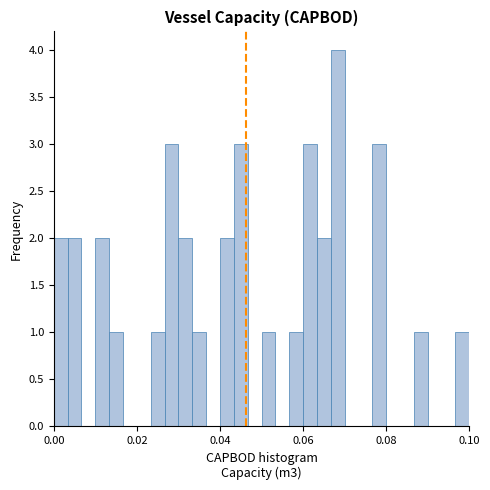

Read against the x-axis, roughly where is the centre of the tallest bar?

0.068